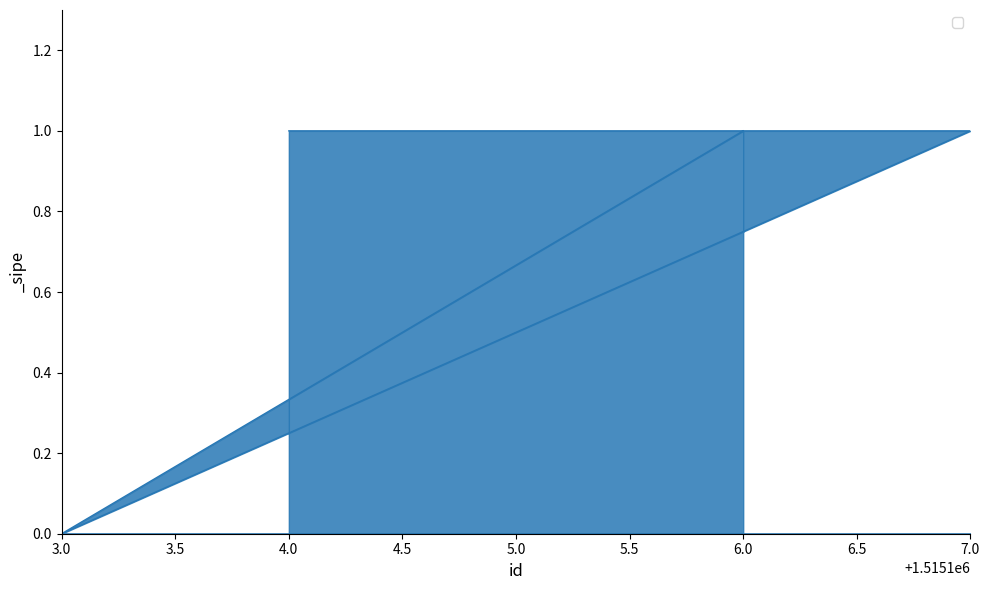

Which has a higher value, 5.0 or 7.0?

5.0